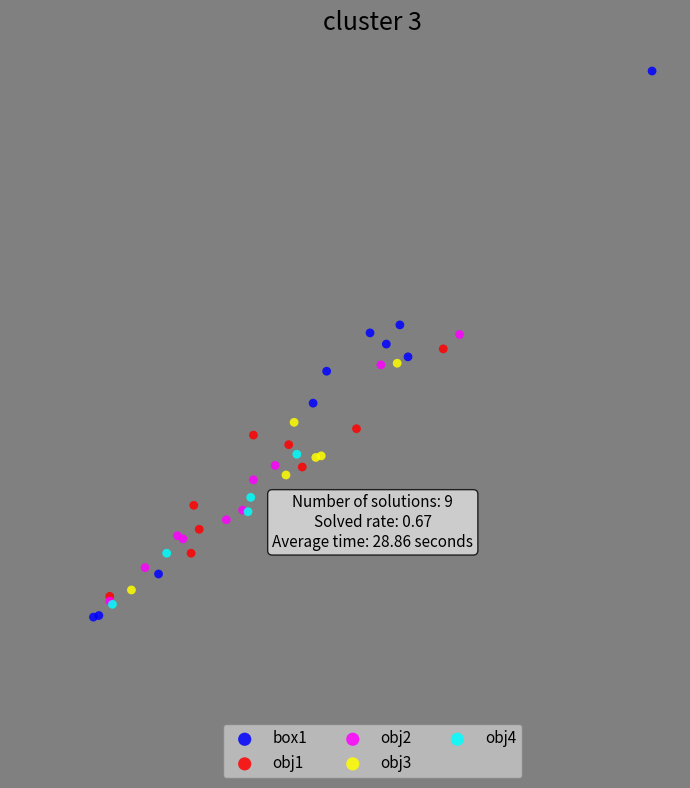

Which series reaches the maximum Y coordinate?

box1